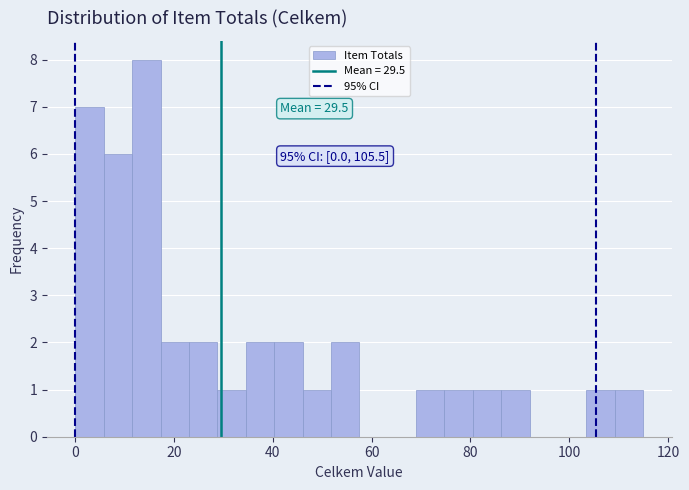

Read against the x-axis, roughly where is the centre of the tallest bar?

14